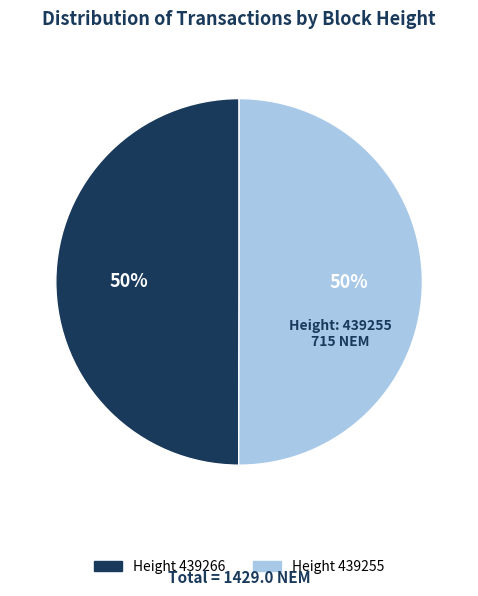

To the nearest percent, what is the average slice percentage?

50%